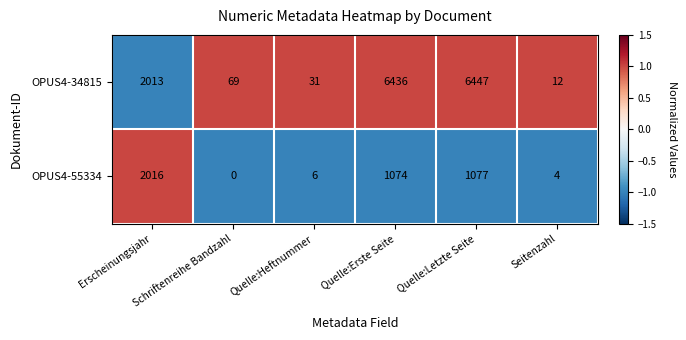

What is the average value of the OPUS4-34815 series?

2501